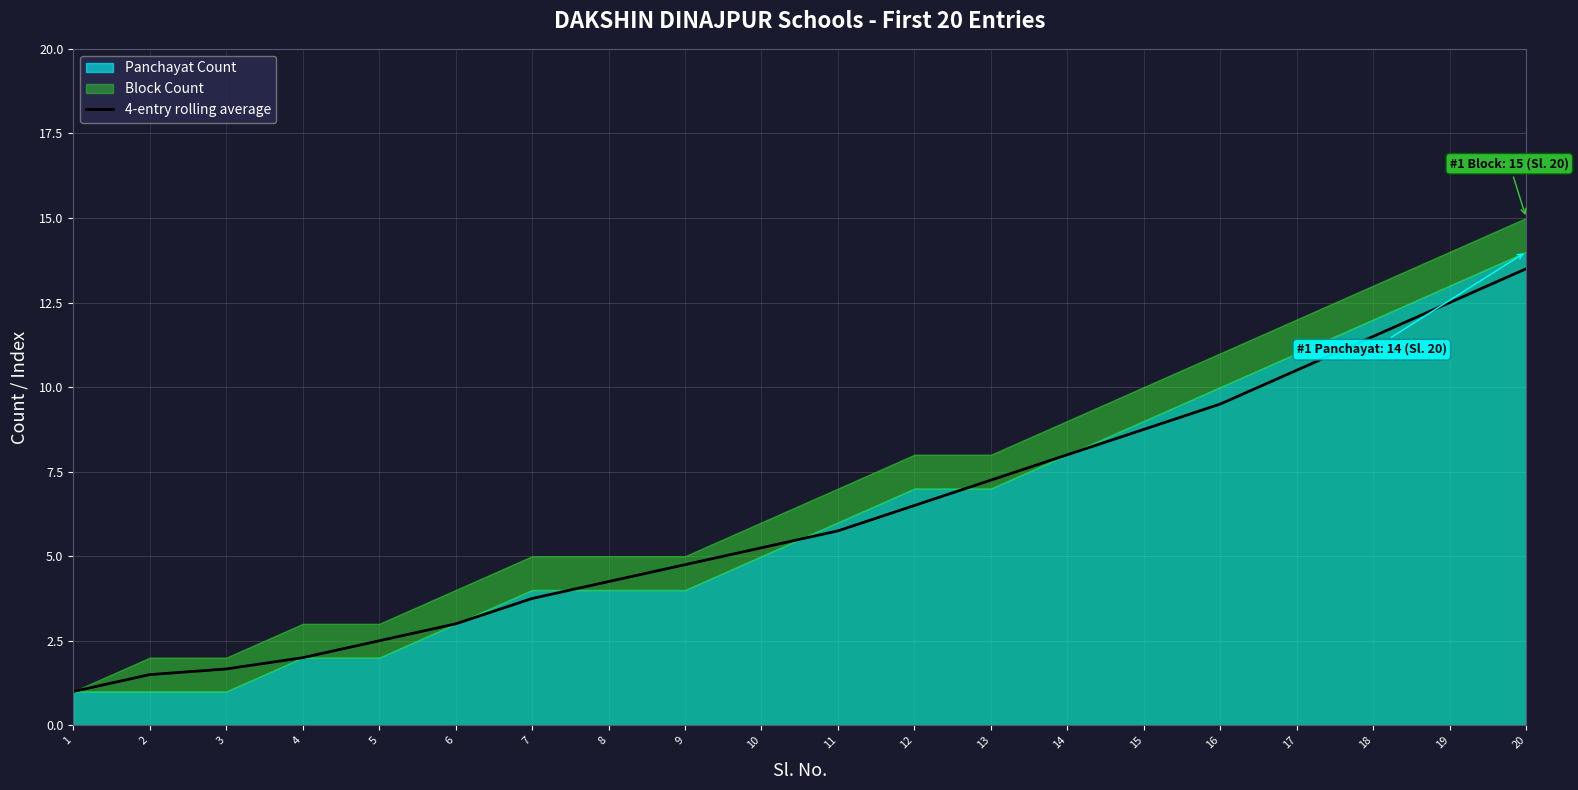

The chart shows a value of 4.2 at 8. True or false?

True